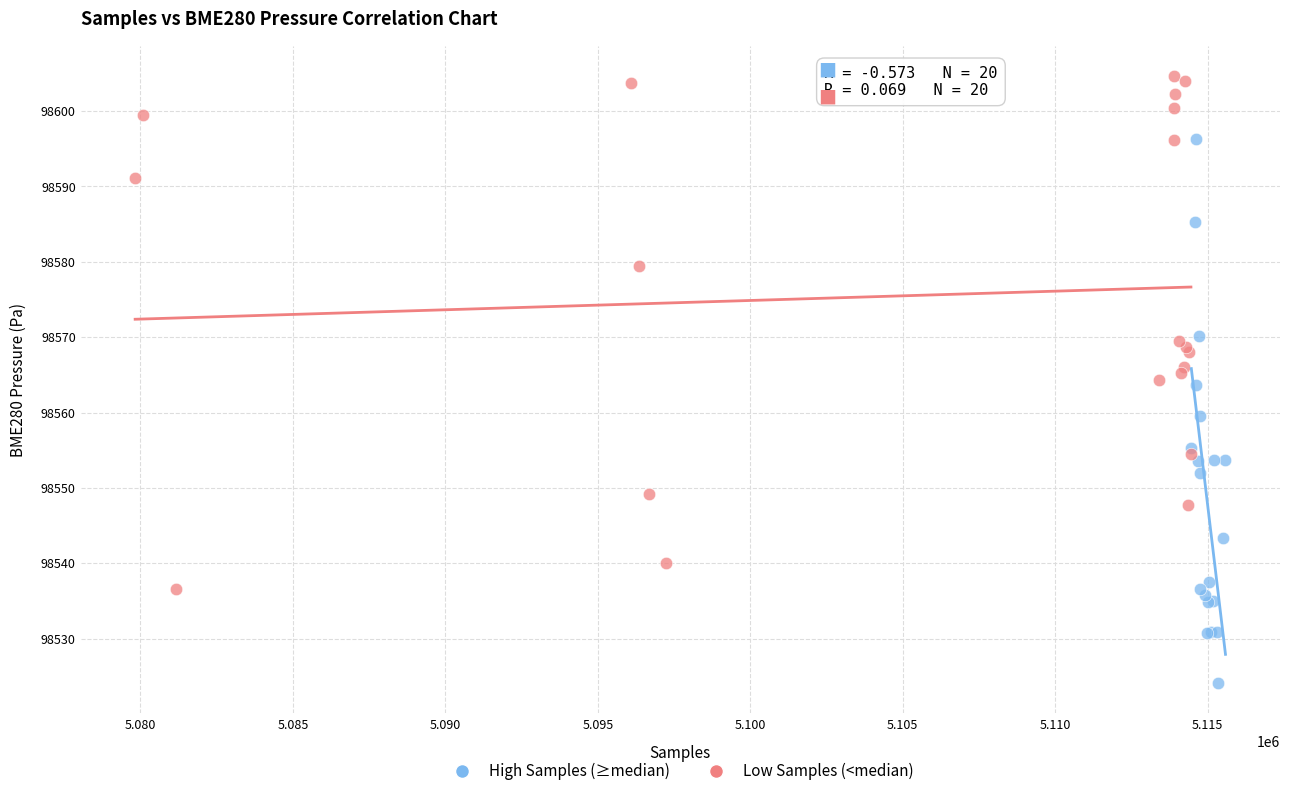

Which series contains the highest Y value?

Low Samples (<median)